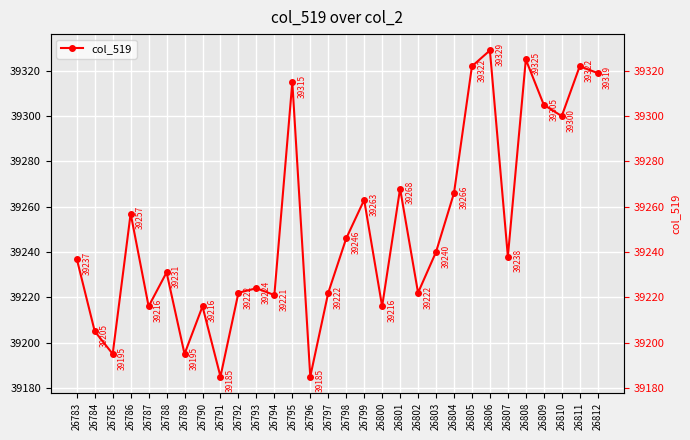

True or false: the data has more than 1 interior local peaks.

True